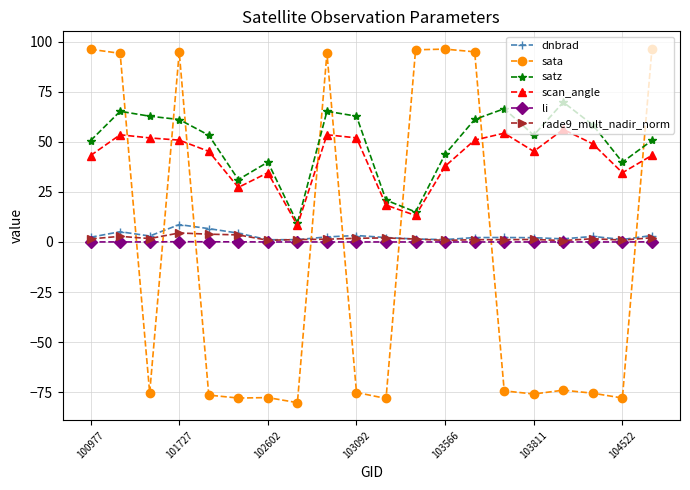

In rade9_mult_nadir_norm, how many points are lower than both neighbors (excluding endpoints)?

5